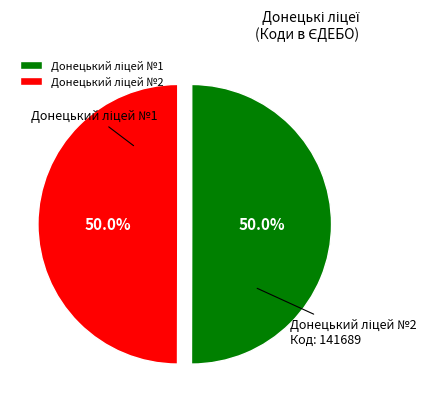

Which category has the biggest portion of the pie?

Донецький ліцей №1